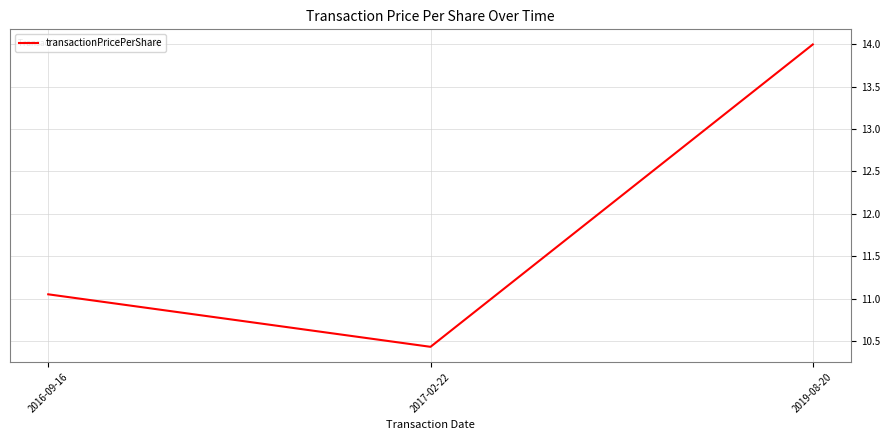

Approximately how many times larger is the value at 2016-09-16 compared to 2017-02-22?

1.1